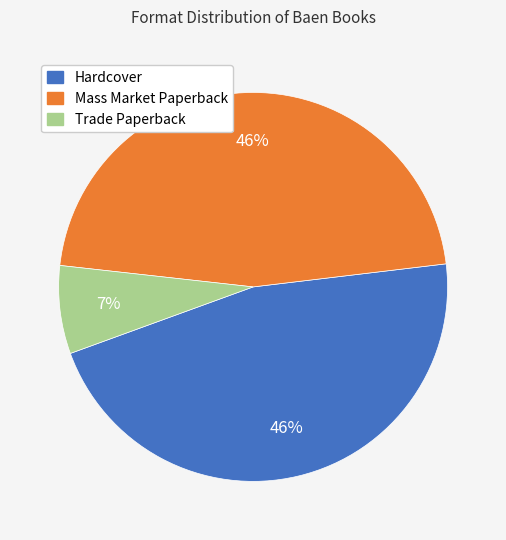

To the nearest percent, what portion does Mass Market Paperback represent?

46%